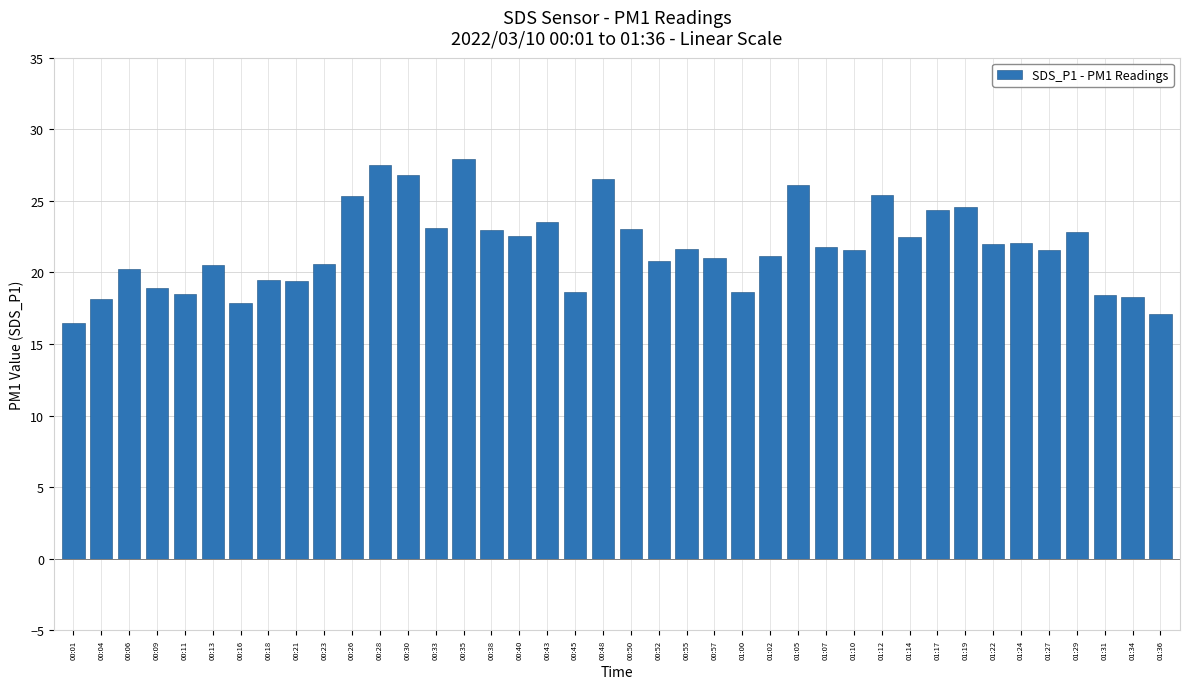

What is the average value?

21.7